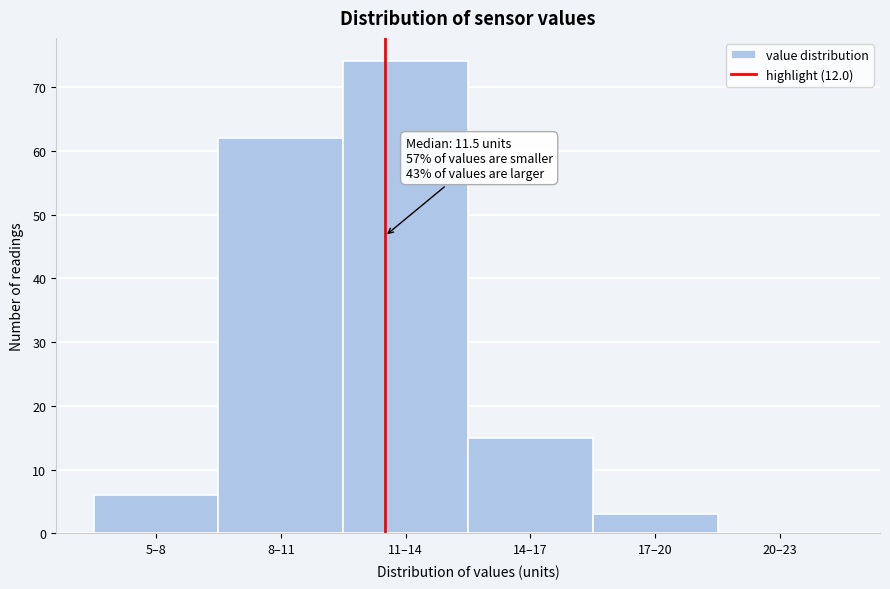

Reading left to right, what are all the values shown in this chart?

5–8=6	8–11=62	11–14=74	14–17=15	17–20=3	20–23=0